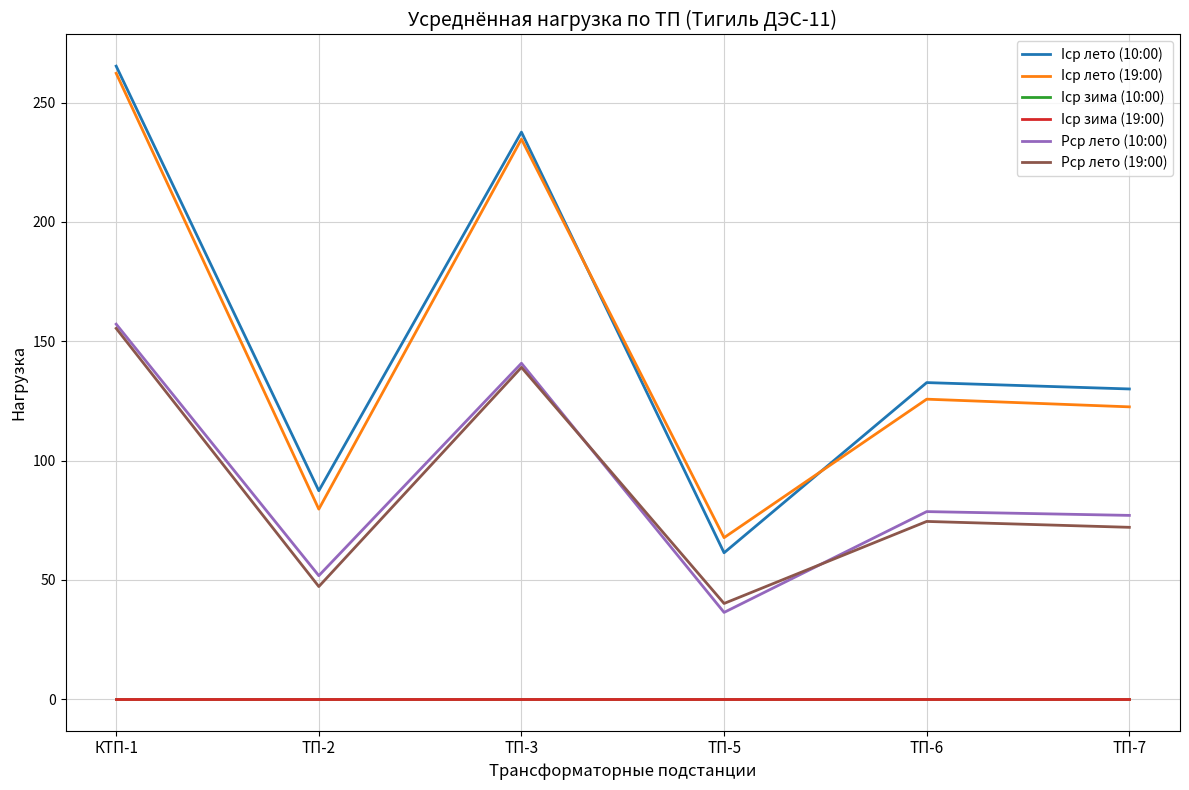

Does the chart have visible grid lines?

Yes